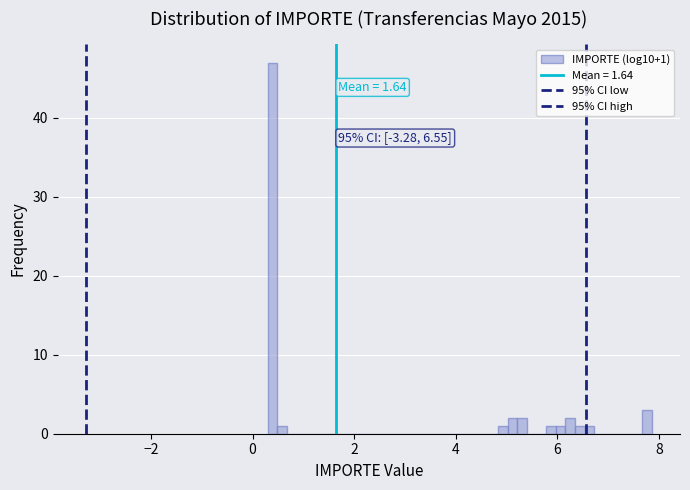

Read against the x-axis, roughly where is the centre of the tallest bar?

0.4